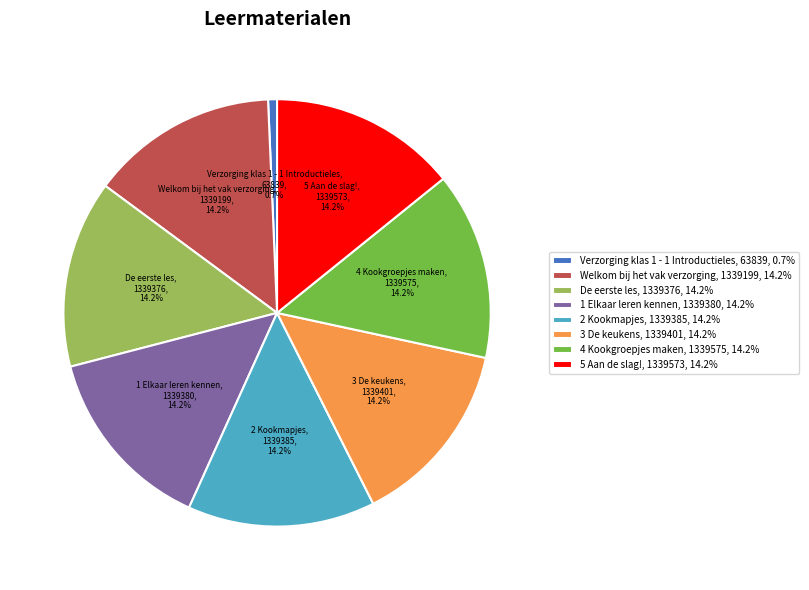

What is the smallest slice in the pie chart?

Verzorging klas 1 - 1 Introductieles